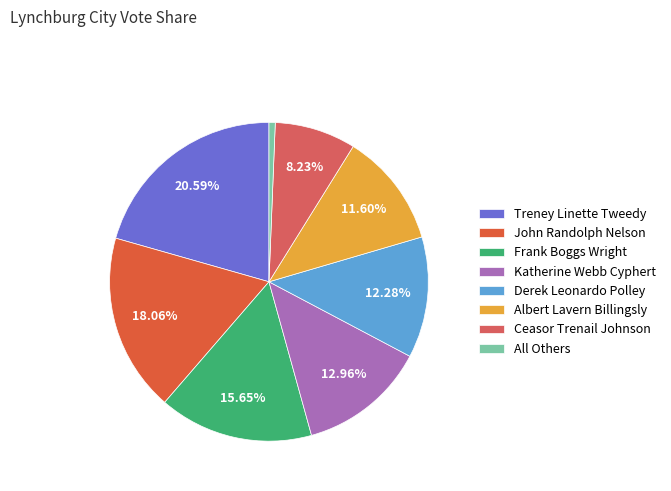

How many slices are in this pie chart?

8